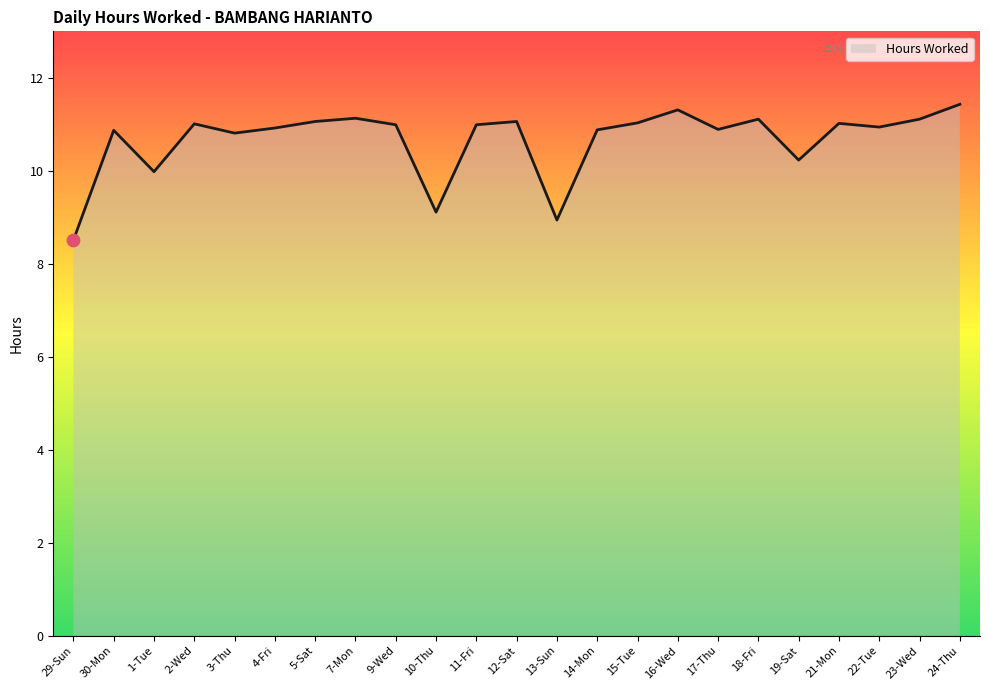

Approximately how many times larger is the value at 21-Mon compared to 19-Sat?

1.1